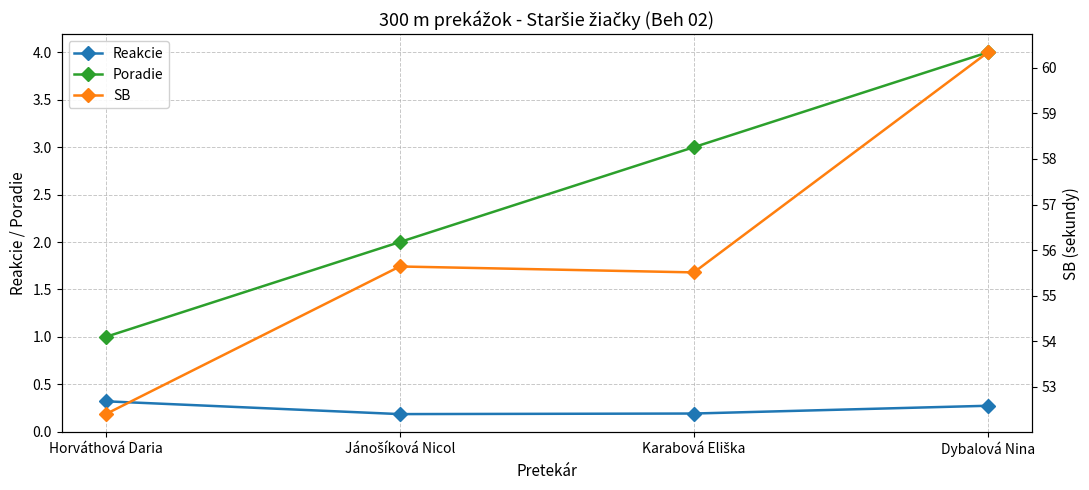

What is the value of the Poradie point at the 1st from the left?

1.0